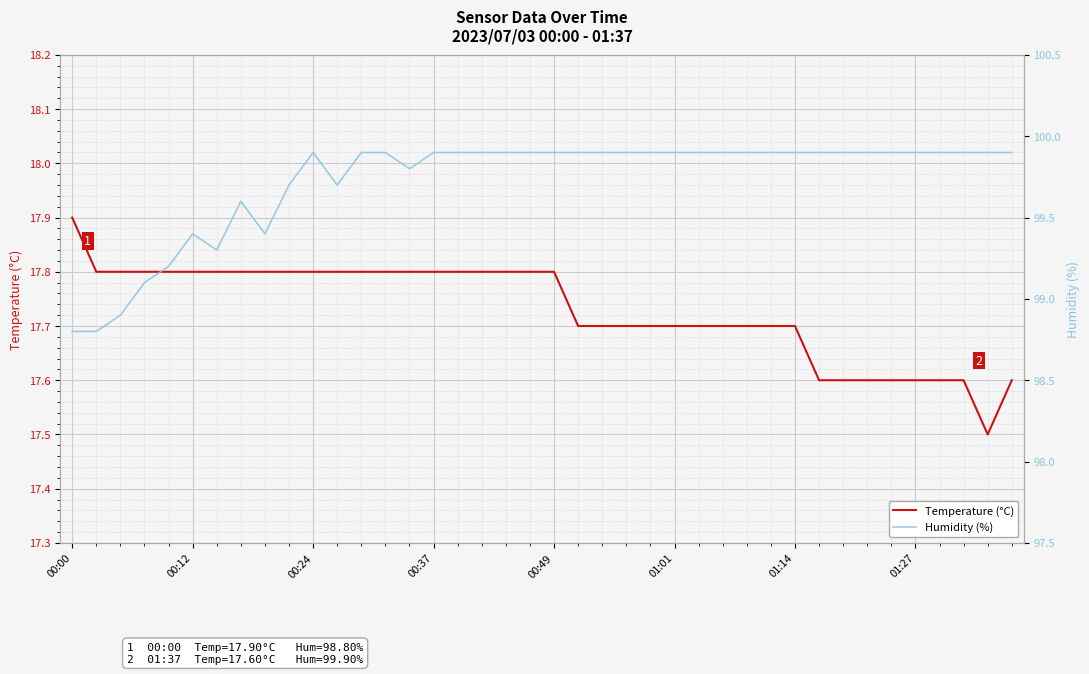

At how many categories does at least one series exceed 37?

40